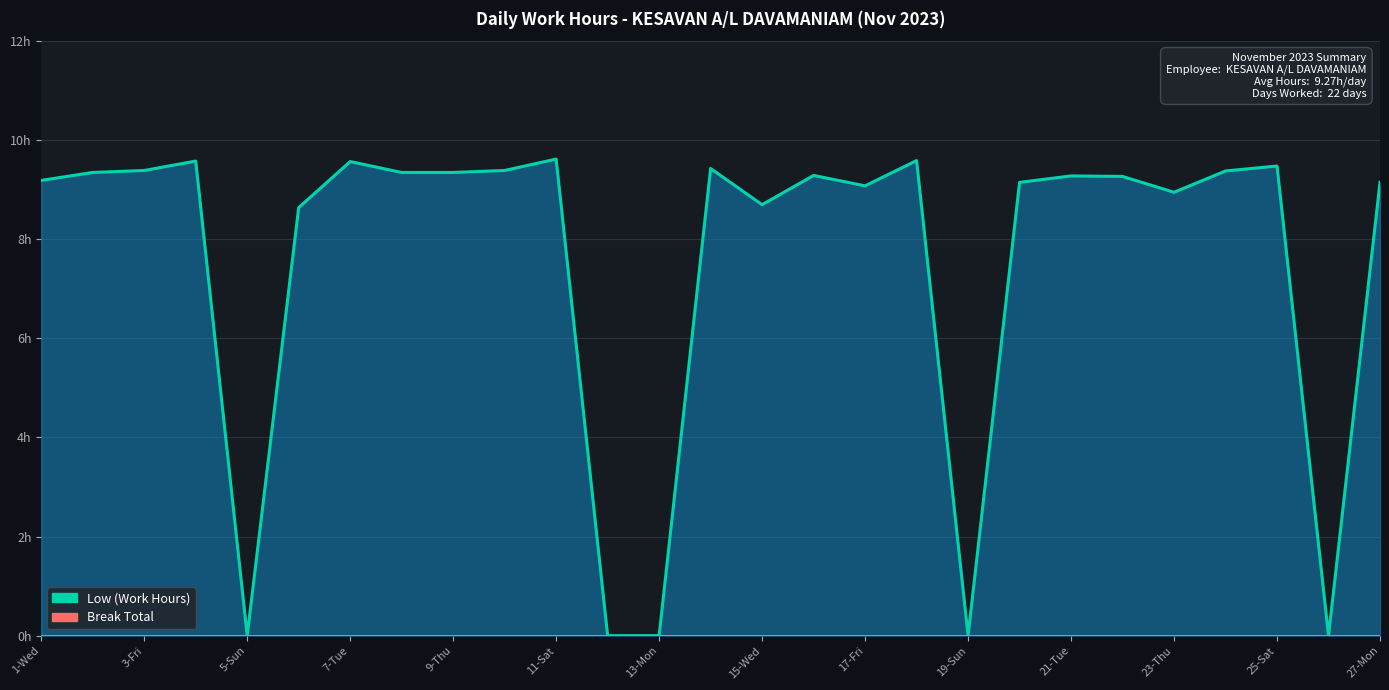

How many values in the Low (Work Hours) series exceed 9?

19